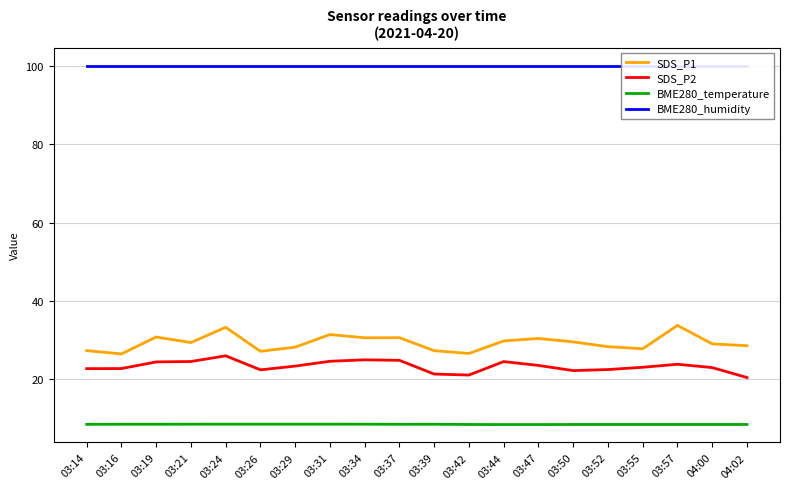

Does the chart have visible grid lines?

Yes